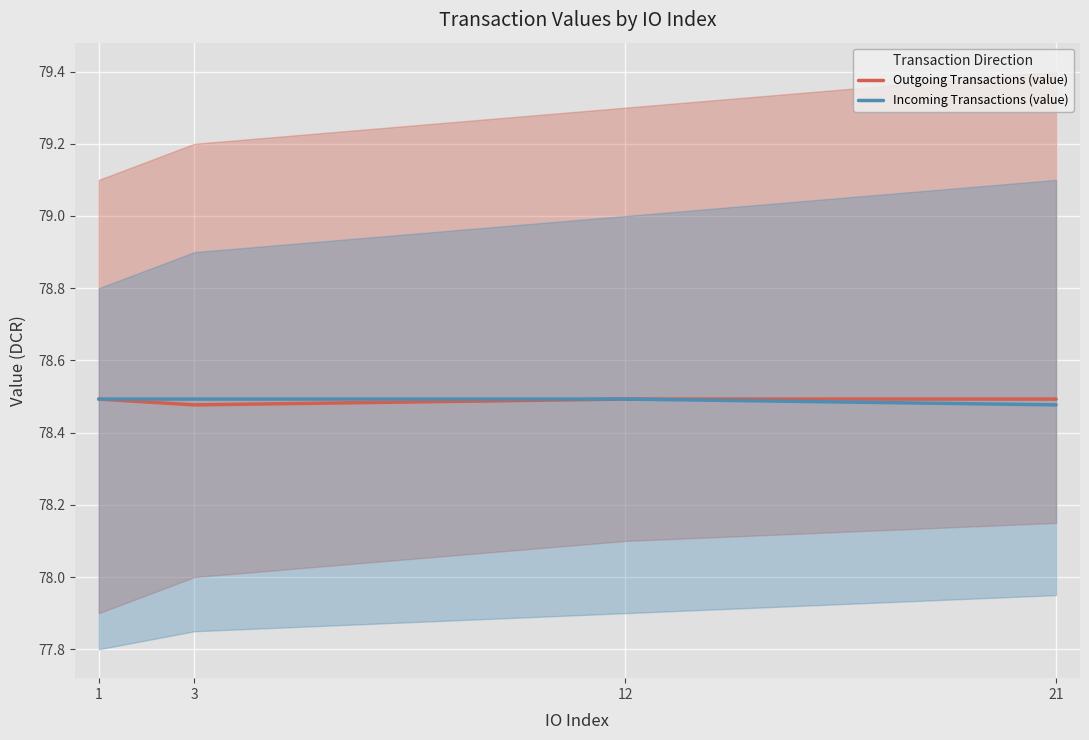

Reading left to right, transcribe all the data shown in this chart.

Outgoing Transactions (value): 78.5	78.5	78.5	78.5
Incoming Transactions (value): 78.5	78.5	78.5	78.5